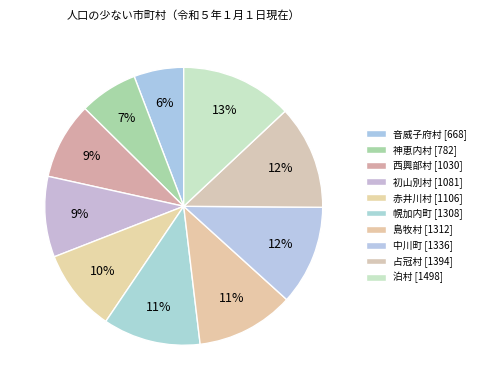

Count the number of slices in the pie.

10